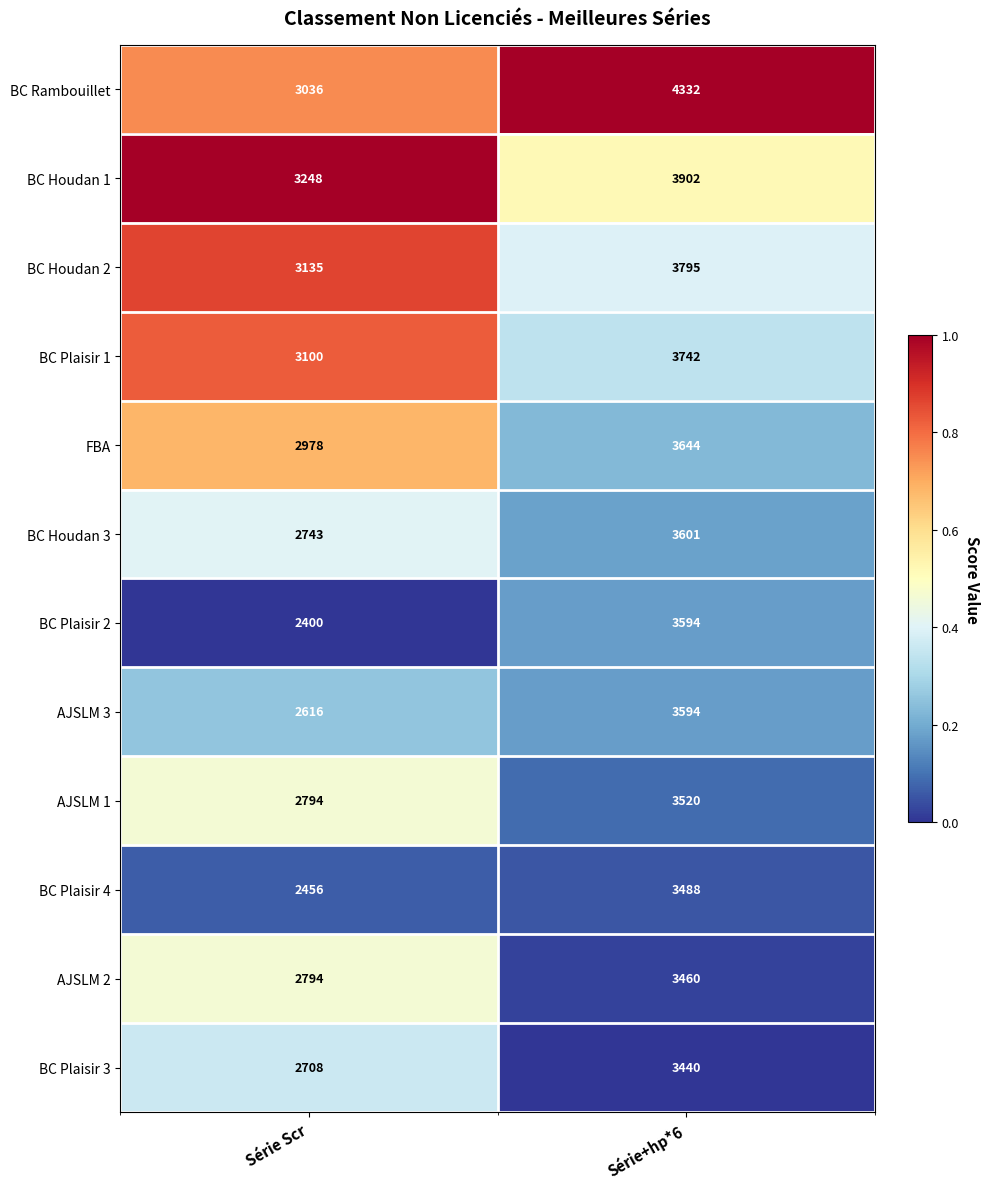

Rank the categories by BC Houdan 1 value from highest to lowest.

Série+hp*6, Série Scr